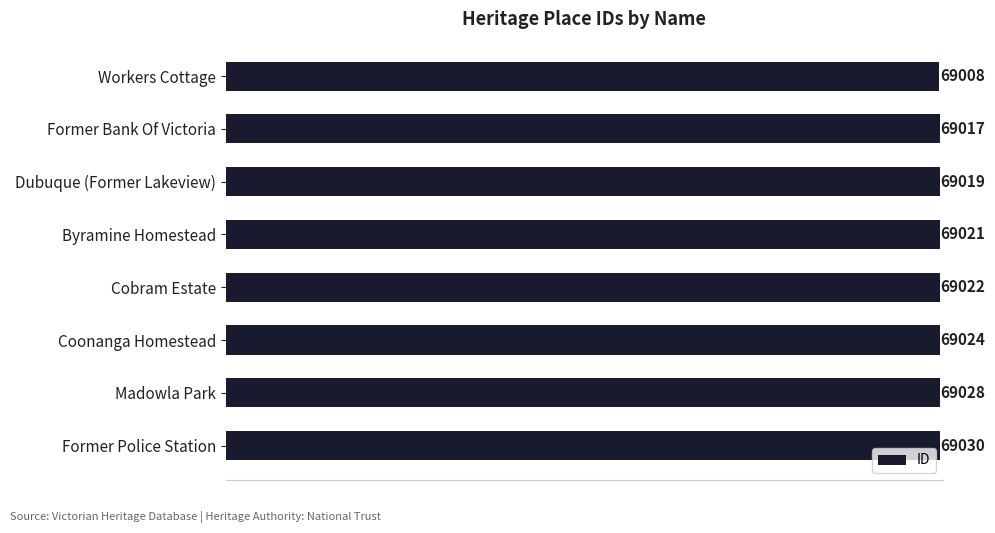

What is the value of the 6th bar from the top?

69024